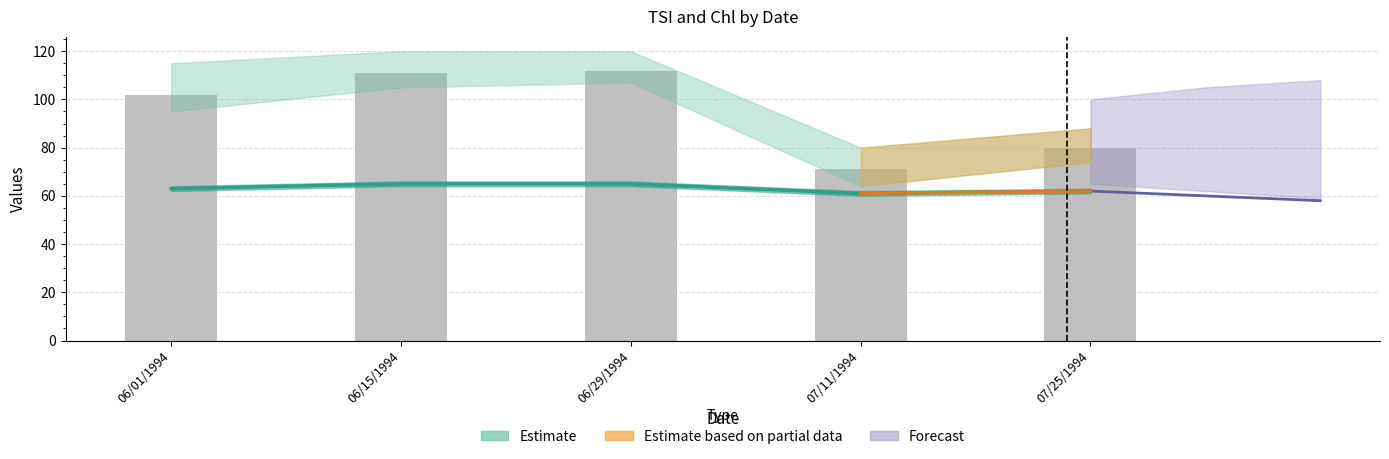

At which category is the sum across all series the highest?

06/29/1994